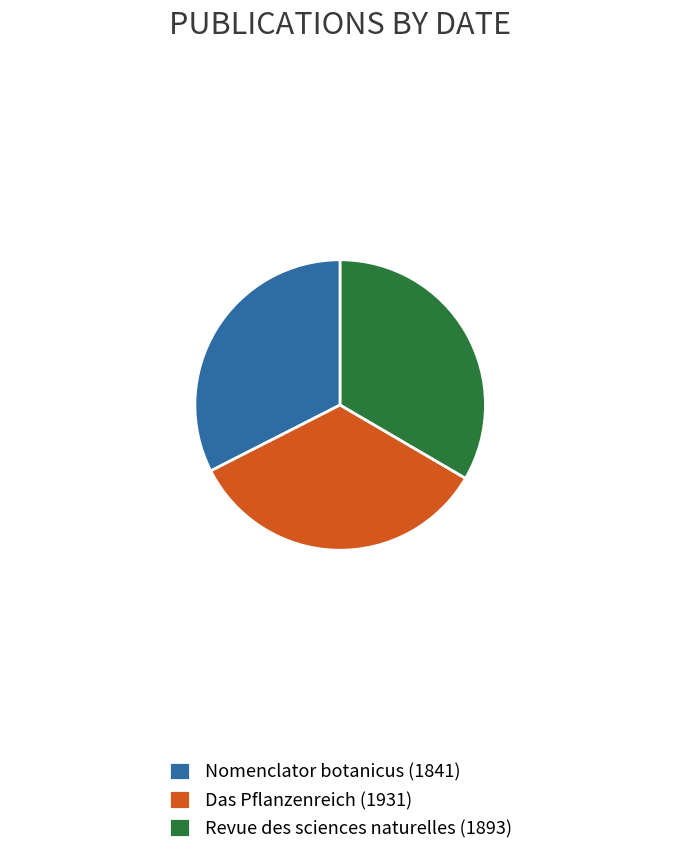

Between Revue des sciences naturelles (1893) and Nomenclator botanicus (1841), which is larger?

Revue des sciences naturelles (1893)